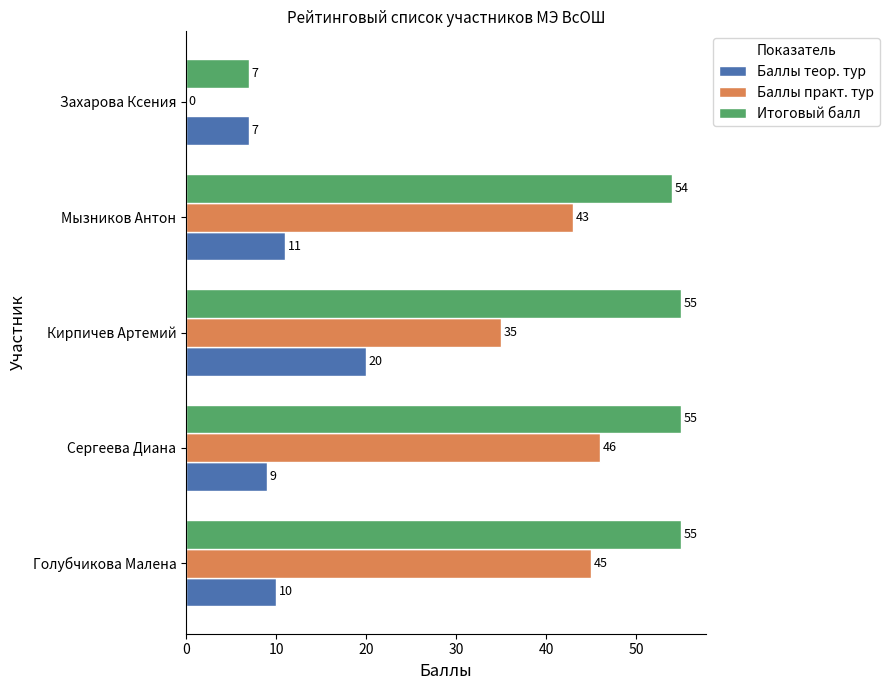

What is the sum of all Баллы практ. тур values?

169